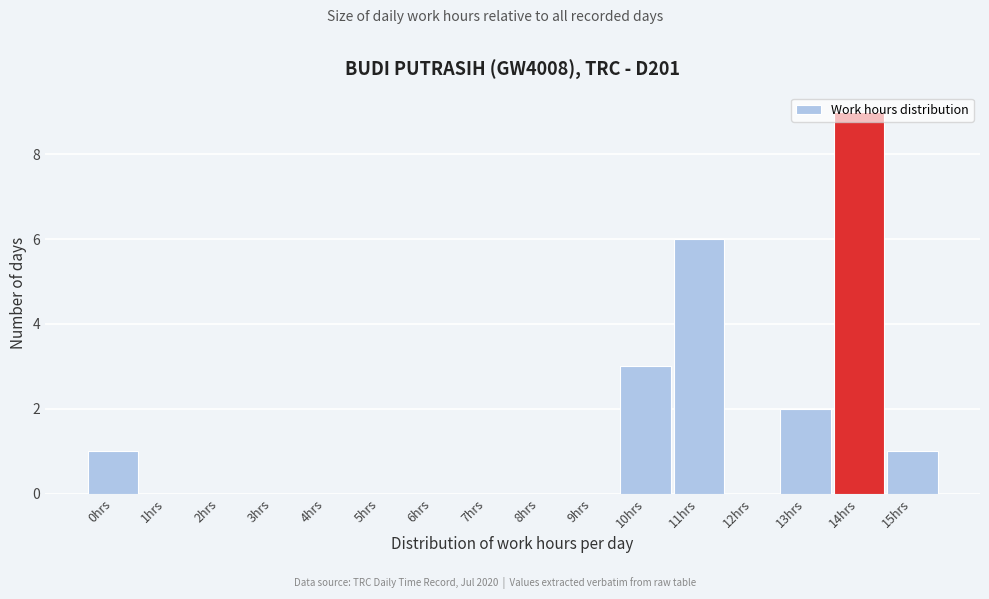

At which category does the chart reach its peak across all series?

14hrs